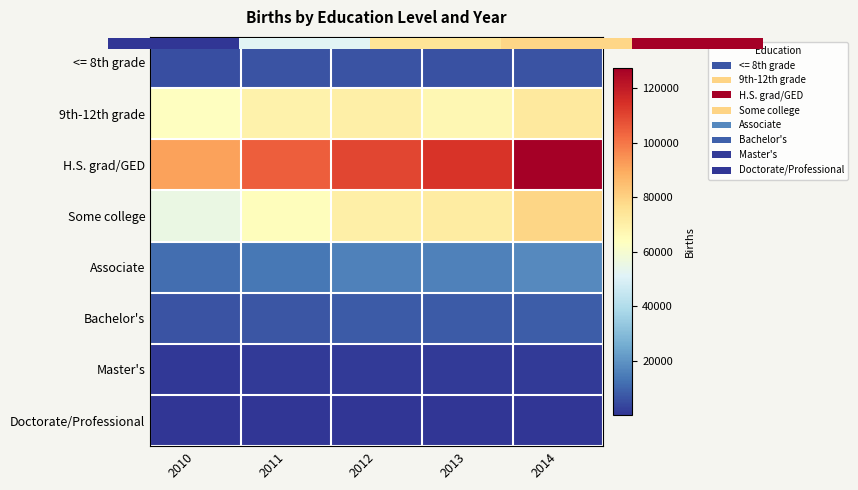

Which series has the widest spread of values?

H.S. grad/GED